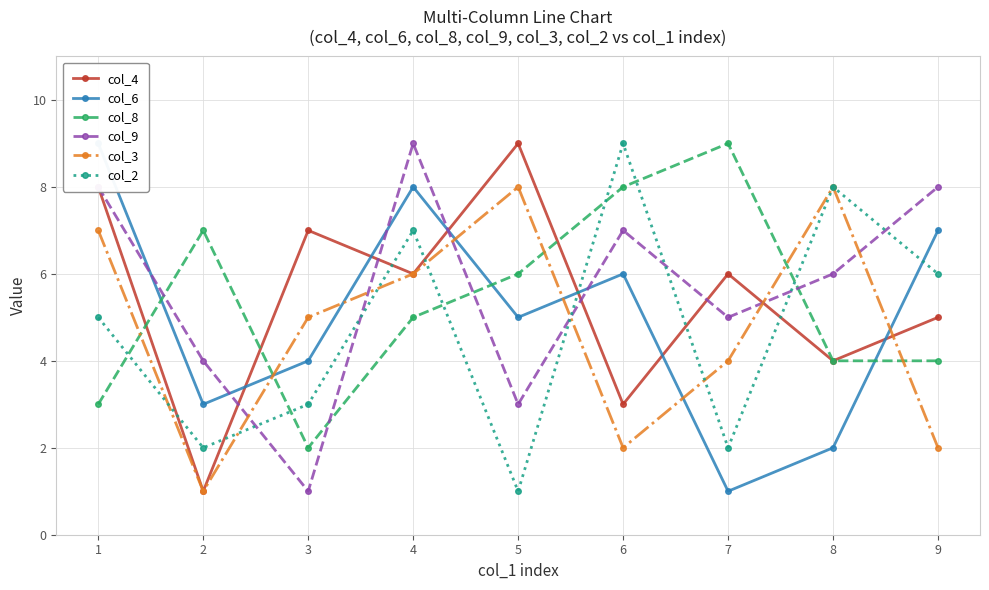

Reading left to right, transcribe all the data shown in this chart.

col_4: 8	1	7	6	9	3	6	4	5
col_6: 9	3	4	8	5	6	1	2	7
col_8: 3	7	2	5	6	8	9	4	4
col_9: 8	4	1	9	3	7	5	6	8
col_3: 7	1	5	6	8	2	4	8	2
col_2: 5	2	3	7	1	9	2	8	6